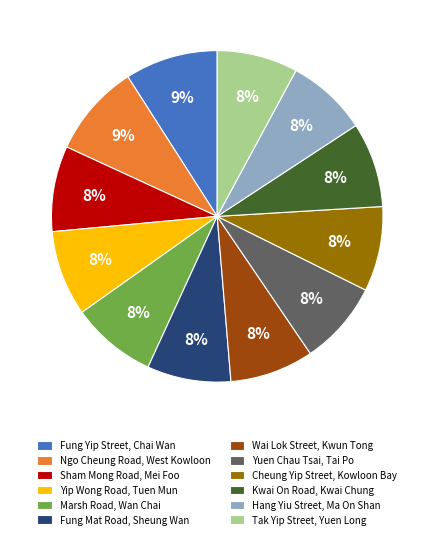

Does any single category account for the majority?

No